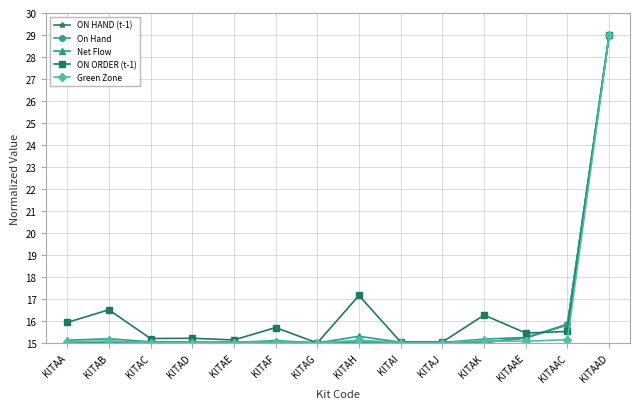

What is the total value across all series at KITAK?

76.6